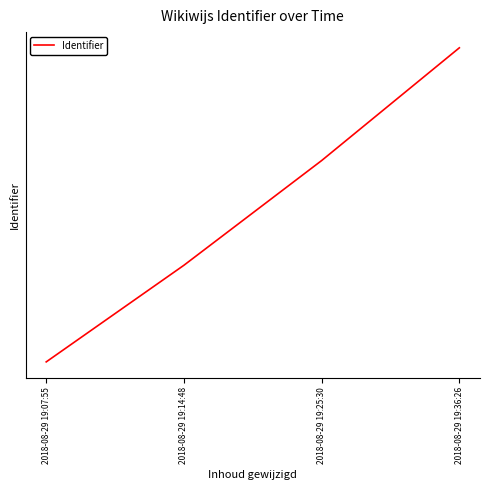

True or false: there are more than 2 points higher than both neighbors.

False